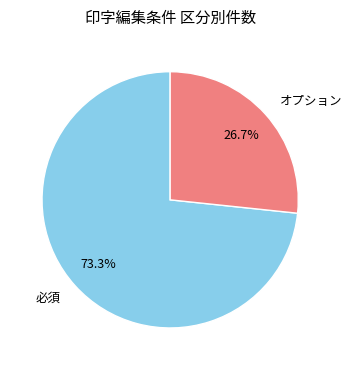

Rank the categories by value from highest to lowest.

必須, オプション